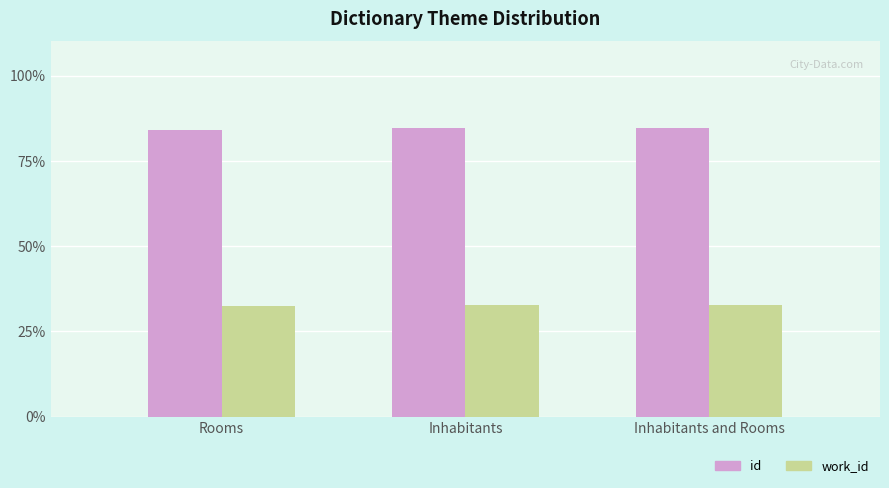

The id series shows 84.8 at Inhabitants and Rooms. True or false?

True